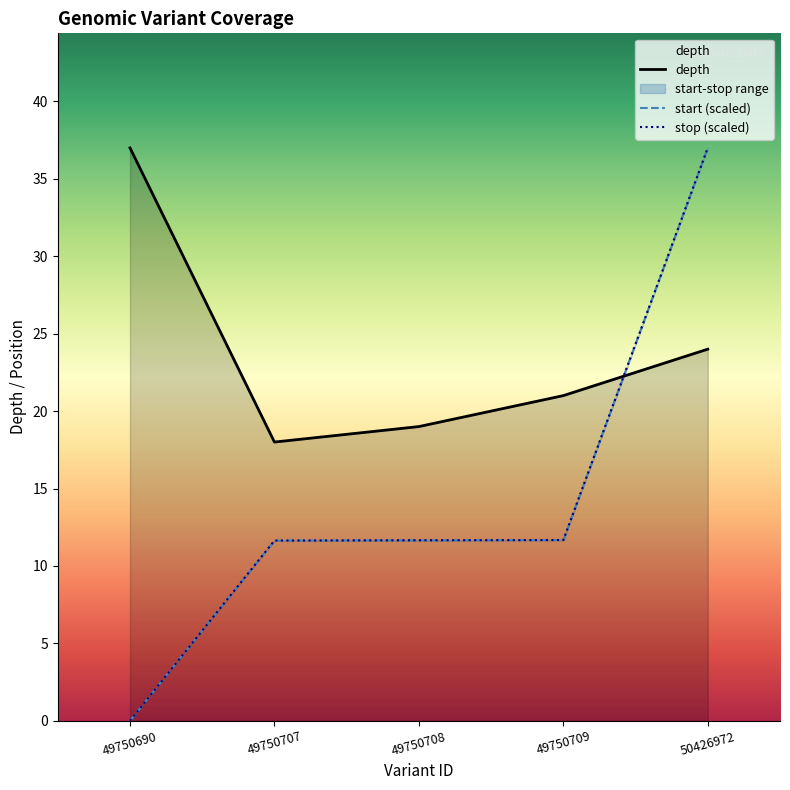

Is the value of depth at 49750707 greater than the value of start at 49750707?

Yes